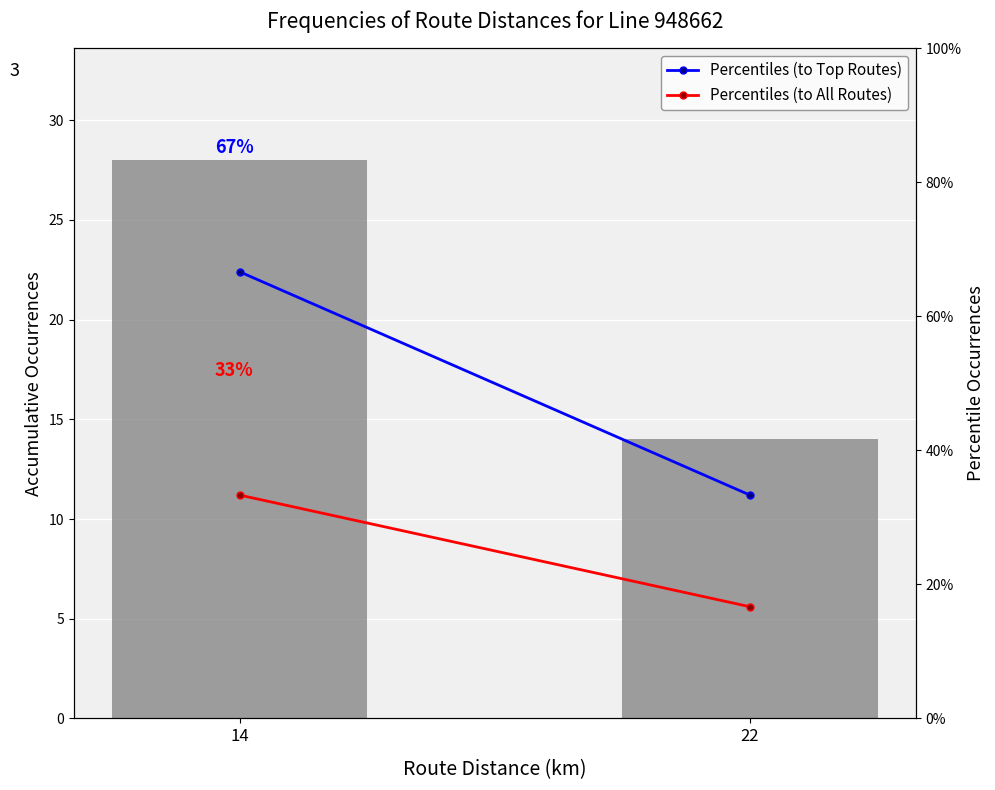

Rank the series by their maximum value, from highest to lowest.

Count, Percentiles (to Top Routes), Percentiles (to All Routes)